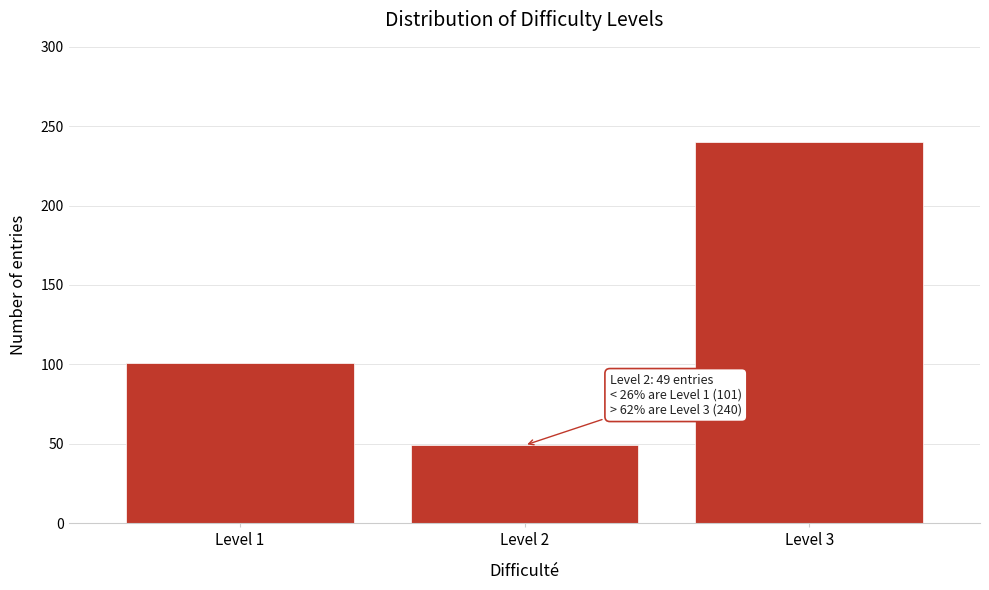

Reading right to left, extract all data points from this chart.

Level 3=240	Level 2=49	Level 1=101